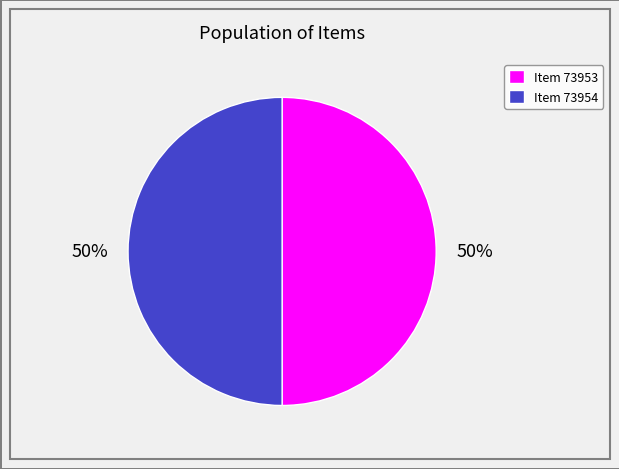

To the nearest percent, what is the average slice percentage?

50%